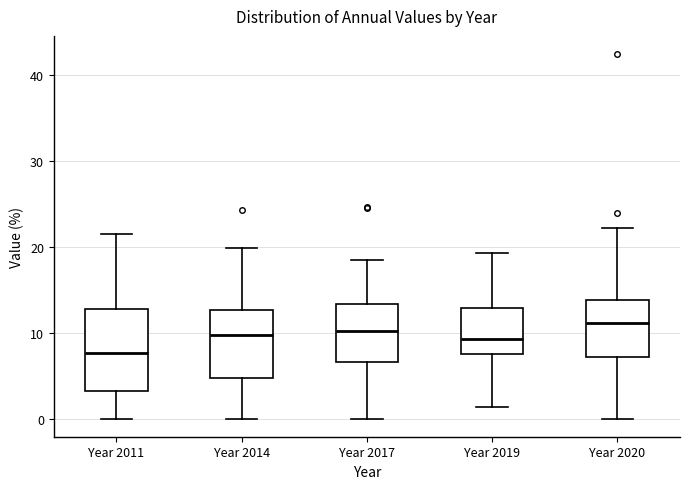

Reading left to right, read every box against the y-axis: the position of its median line, the range the box covers, and the ends of its whiskers. The values are not printed on the chart, so give them approximately, as read against the axis.

Year 2011: median 8, box 3 to 13, whiskers 0 to 22
Year 2014: median 10, box 5 to 13, whiskers 0 to 20
Year 2017: median 10, box 7 to 13, whiskers 0 to 18
Year 2019: median 9, box 8 to 13, whiskers 1 to 19
Year 2020: median 11, box 7 to 14, whiskers 0 to 22